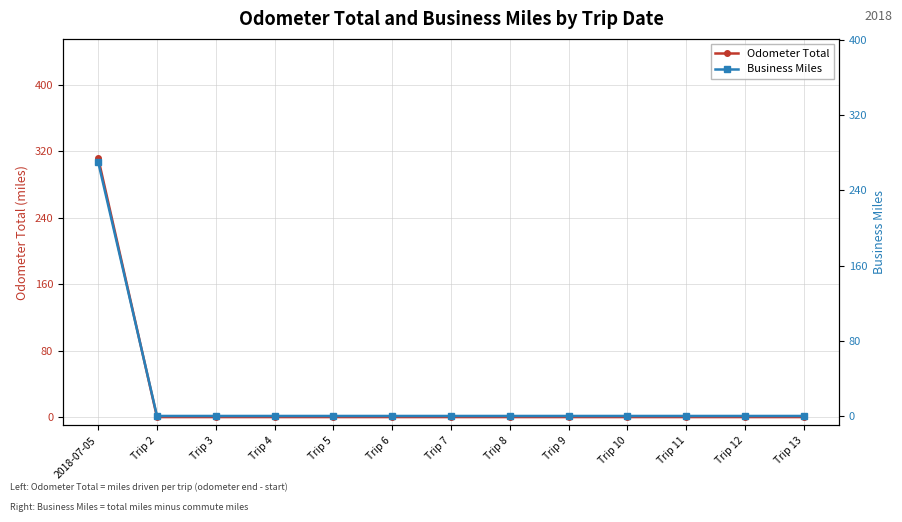

True or false: Business Miles and Odometer Total intersect in this chart.

False